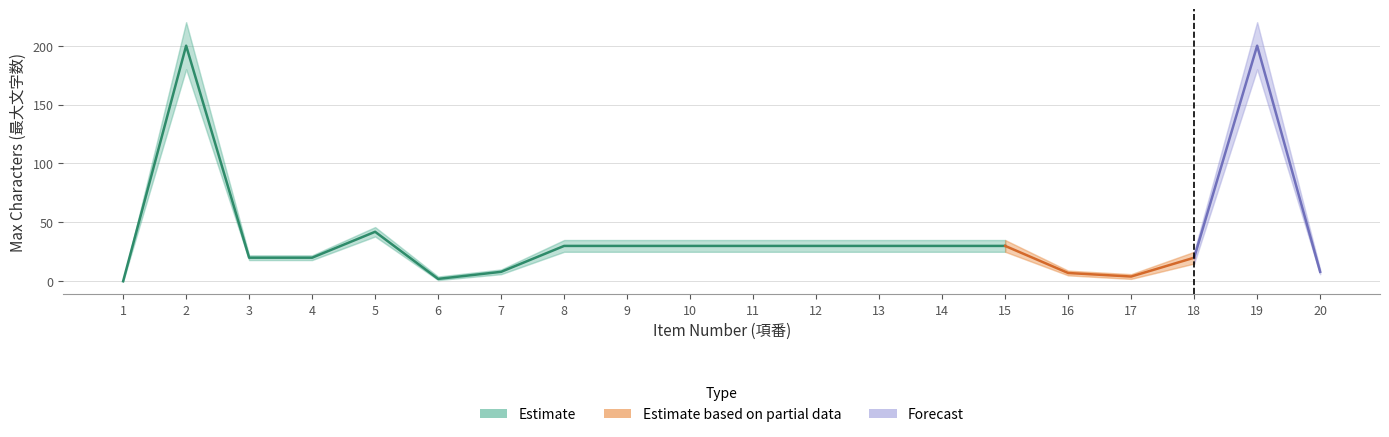

The value of upper_estimate at 3 is 36. True or false?

False